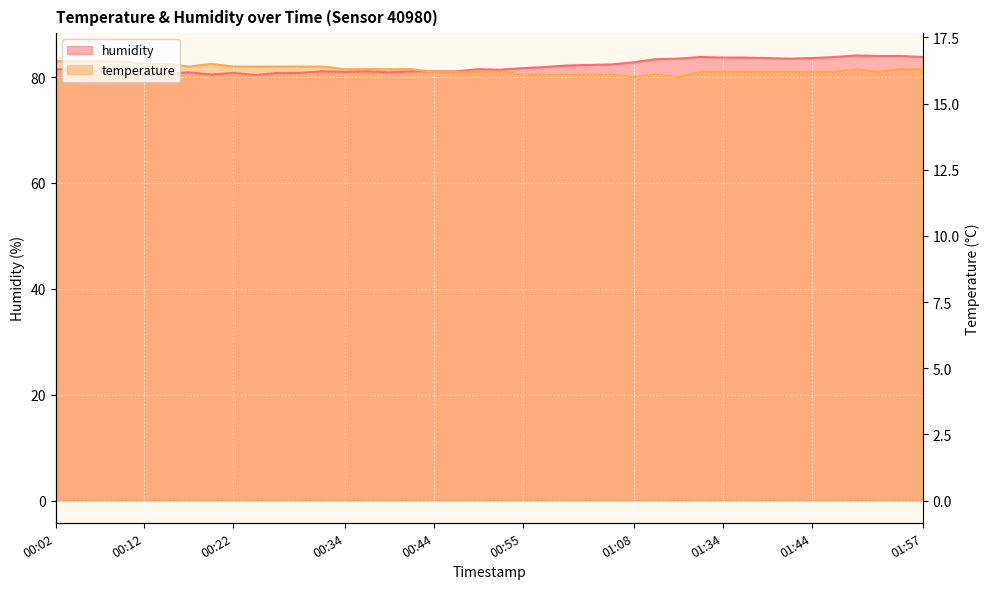

What are all the series names shown in the legend?

temperature, humidity